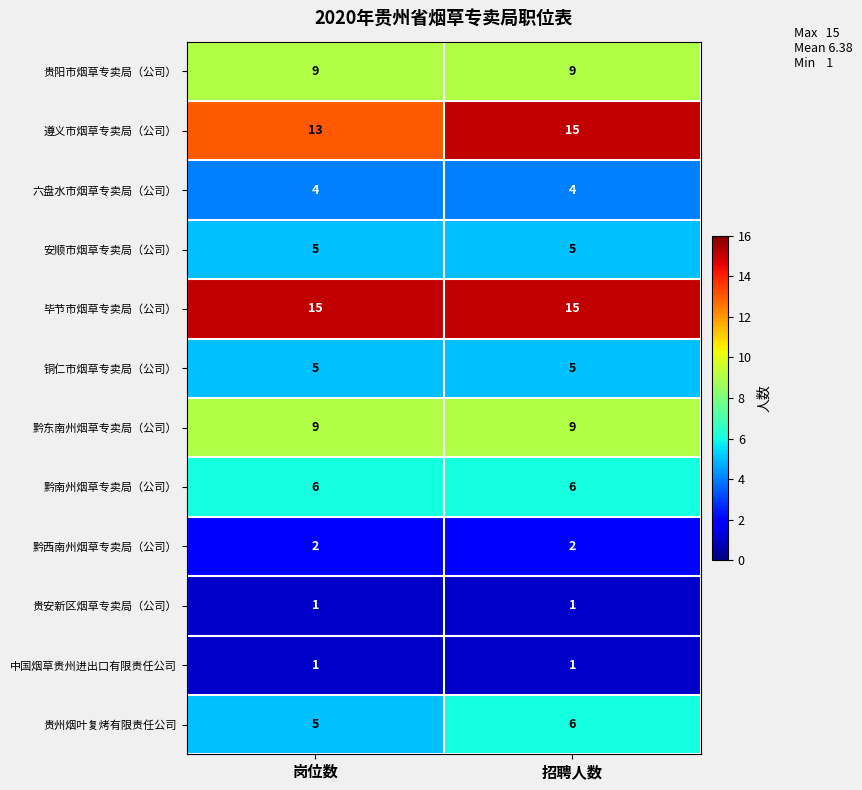

Reading left to right, list all the values displayed in this chart.

贵阳市烟草专卖局（公司）: 9	9
遵义市烟草专卖局（公司）: 13	15
六盘水市烟草专卖局（公司）: 4	4
安顺市烟草专卖局（公司）: 5	5
毕节市烟草专卖局（公司）: 15	15
铜仁市烟草专卖局（公司）: 5	5
黔东南州烟草专卖局（公司）: 9	9
黔南州烟草专卖局（公司）: 6	6
黔西南州烟草专卖局（公司）: 2	2
贵安新区烟草专卖局（公司）: 1	1
中国烟草贵州进出口有限责任公司: 1	1
贵州烟叶复烤有限责任公司: 5	6